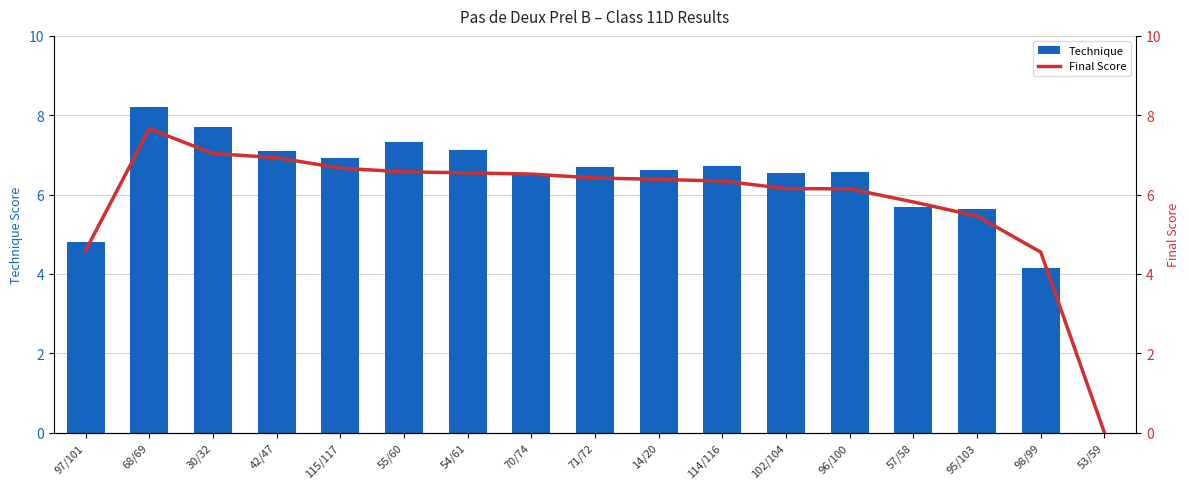

What value does the Technique series have at 114/116?

6.7